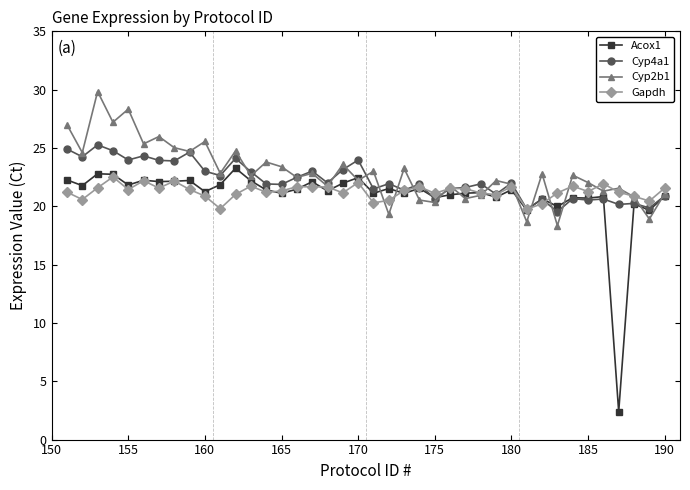

True or false: Gapdh has more than 2 interior local peaks.

True